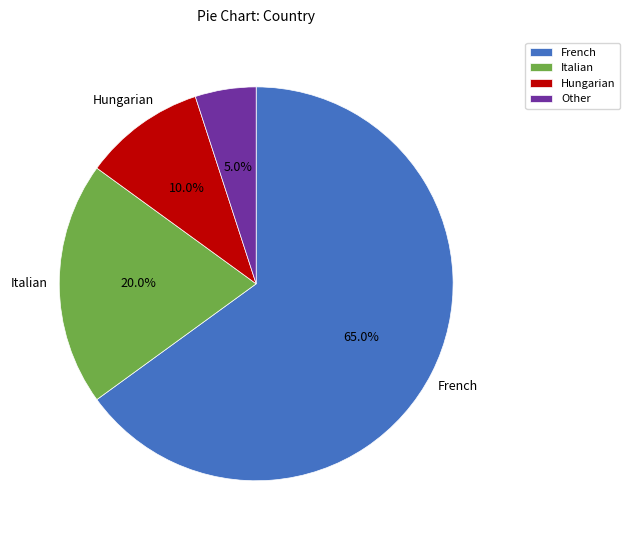

What is the total percentage of French and Italian?

85.0%